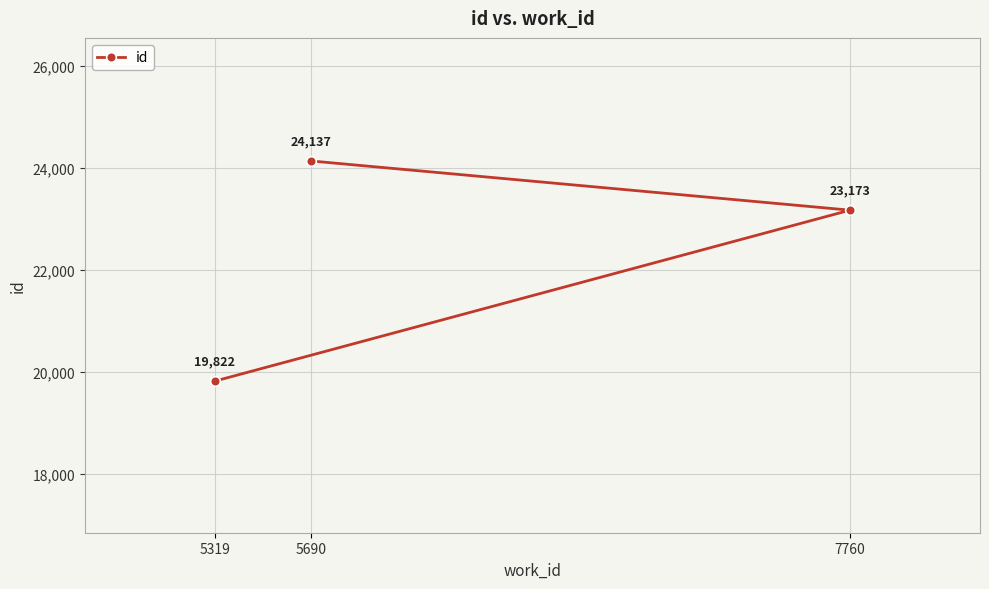

Count the number of data series in this chart.

1